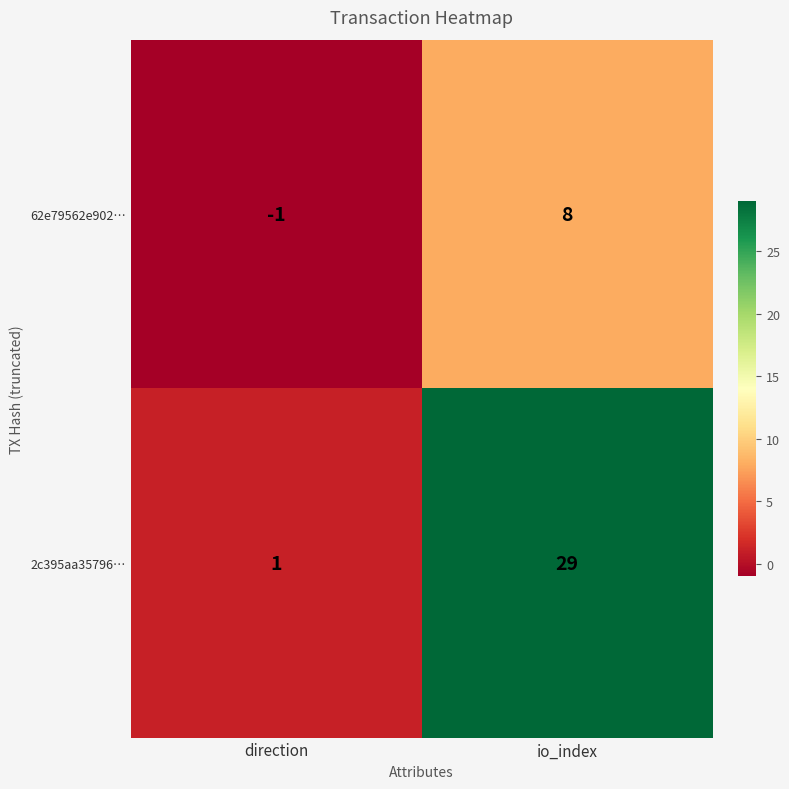

The 62e79562e902… series shows 14 at io_index. True or false?

False